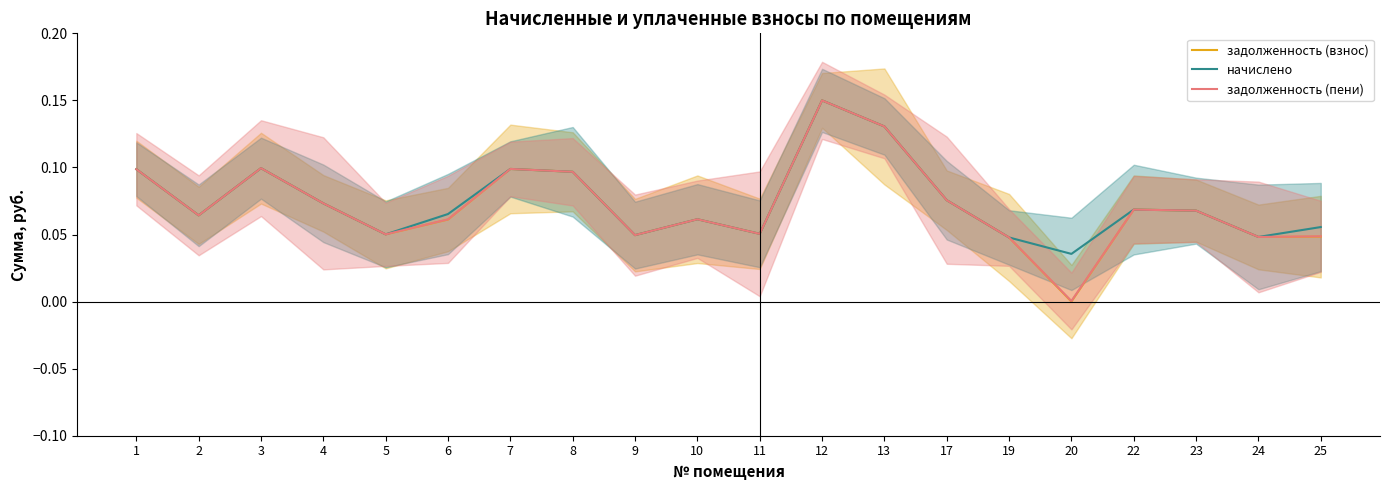

Which has a higher value, 8 or 9?

8